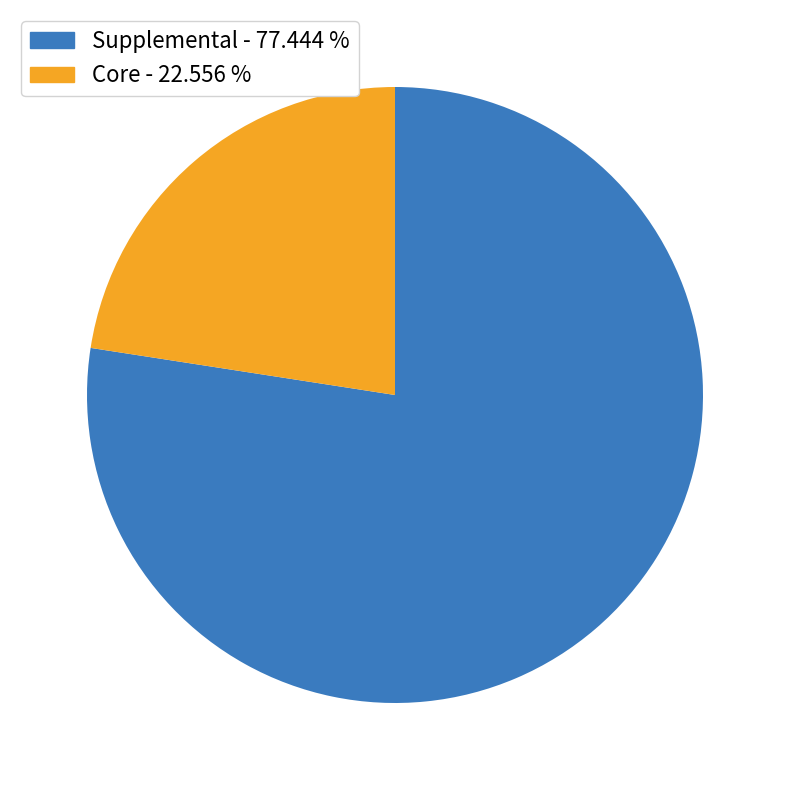

Is there a majority slice in this chart?

Yes